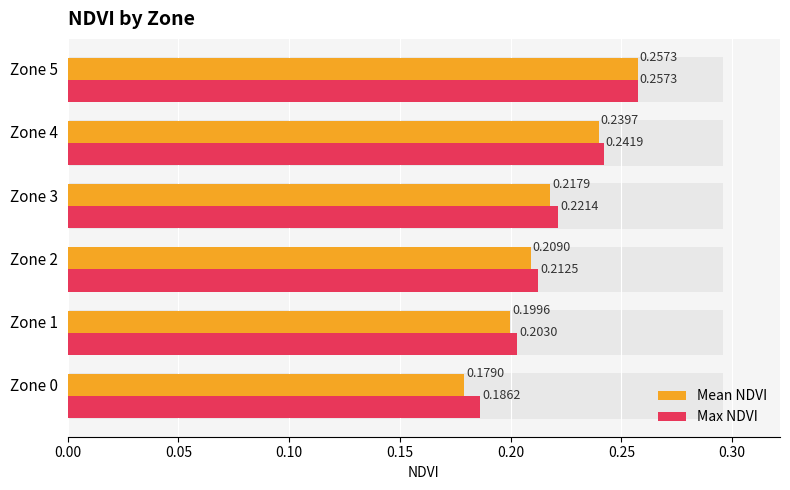

At how many categories does at least one series exceed 0?

6